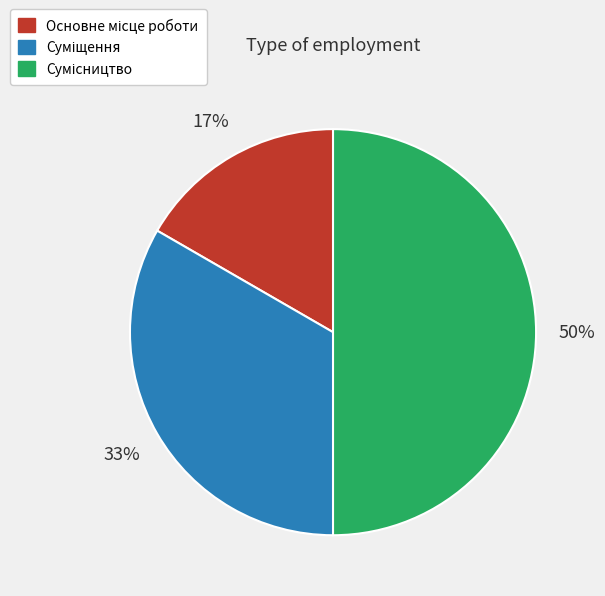

To the nearest percent, what is the average slice percentage?

33%